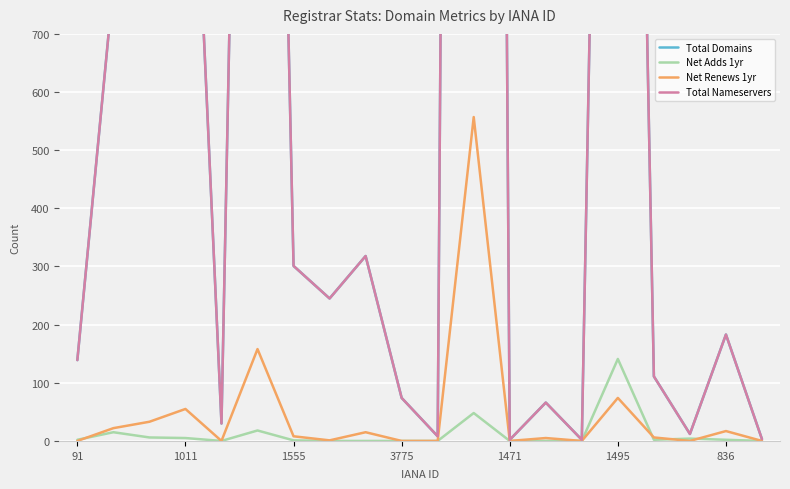

How many data points in Total Nameservers are above 183?

9